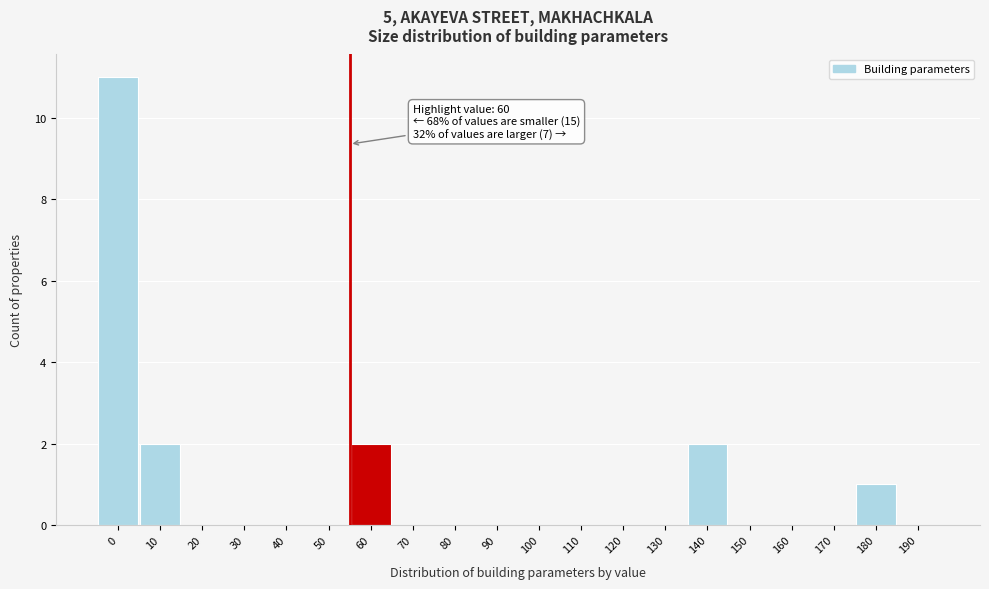

Reading left to right, extract all data points from this chart.

0=11	10=2	20=0	30=0	40=0	50=0	60=2	70=0	80=0	90=0	100=0	110=0	120=0	130=0	140=2	150=0	160=0	170=0	180=1	190=0